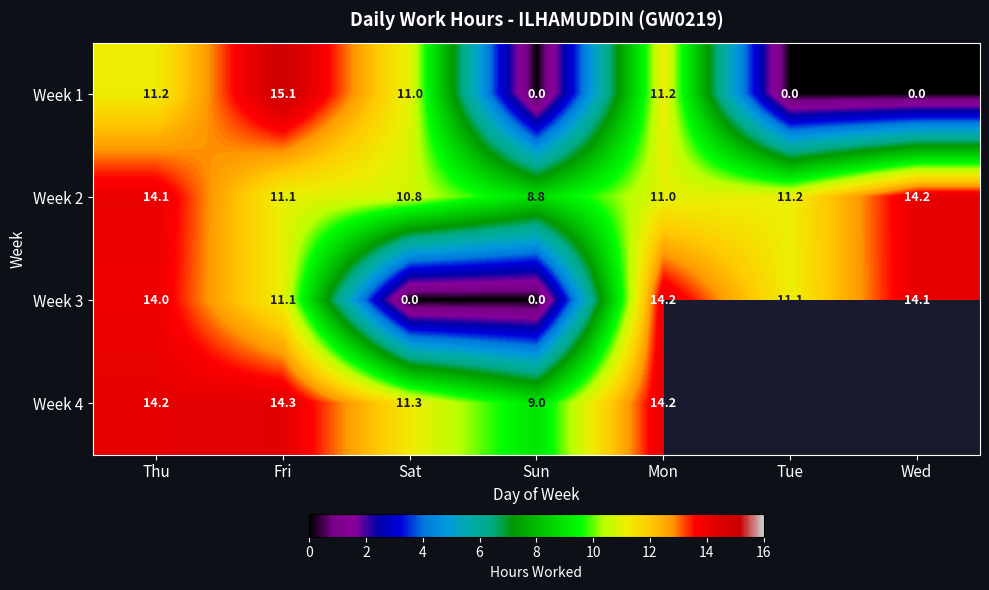

Count the number of data series in this chart.

4